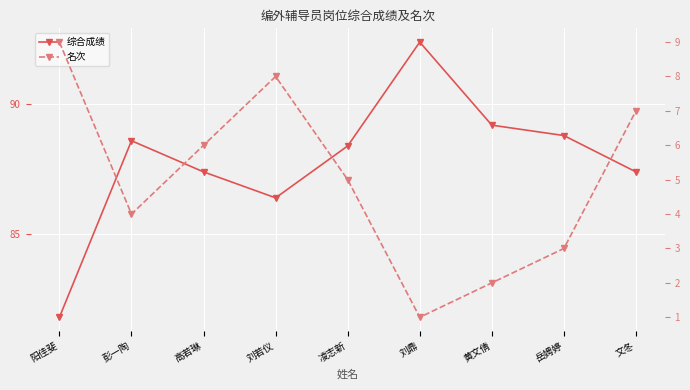

Which series has the widest spread of values?

综合成绩